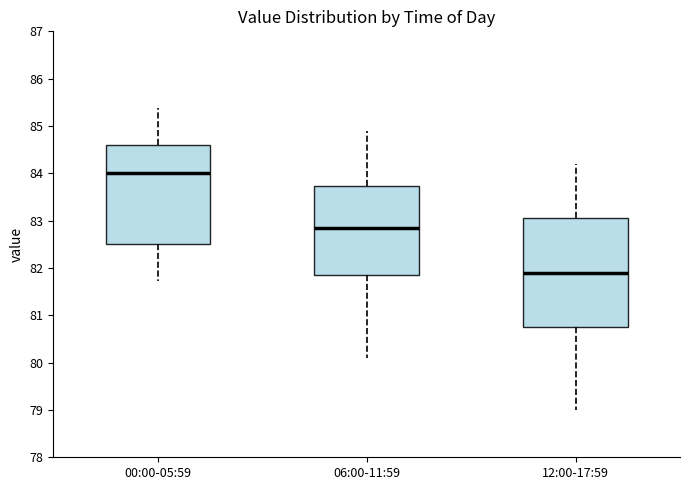

Which box has the lowest median line?

12:00-17:59